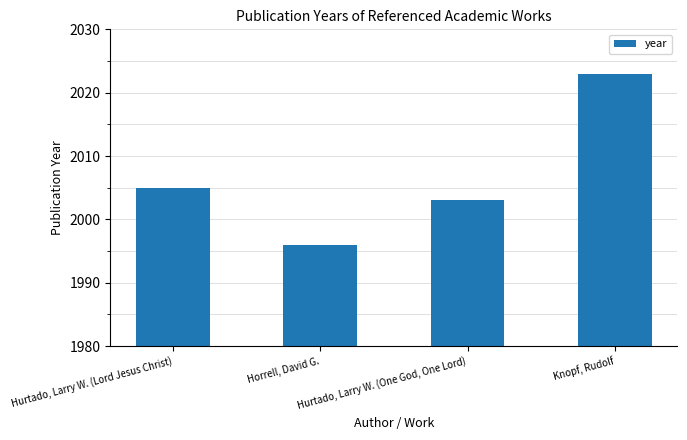

What value does the data have at Hurtado, Larry W. (Lord Jesus Christ)?

2005